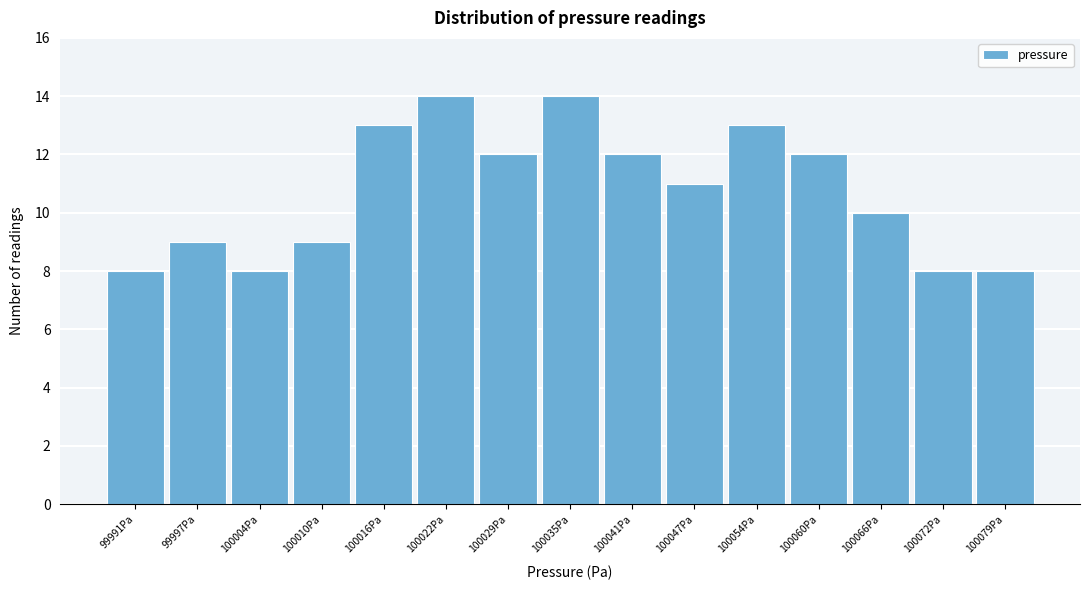

Reading right to left, list all the values displayed in this chart.

8	8	10	12	13	11	12	14	12	14	13	9	8	9	8